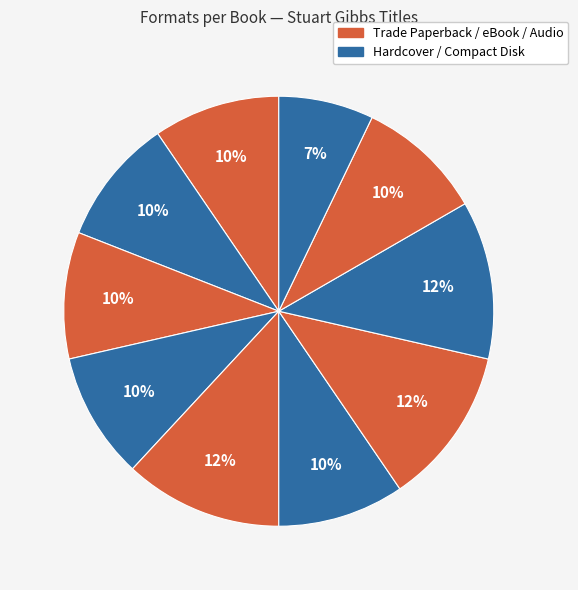

How many segments does this pie chart have?

10